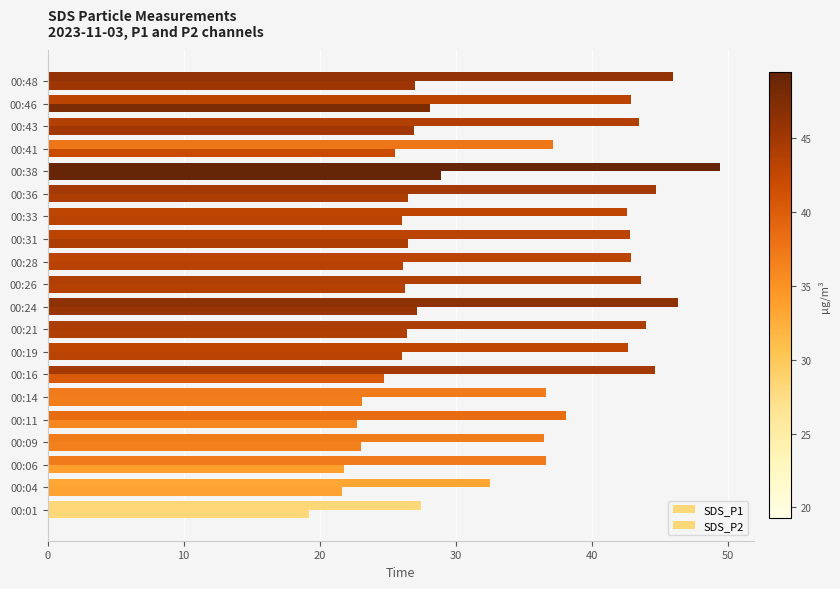

How many distinct data groups are displayed?

2